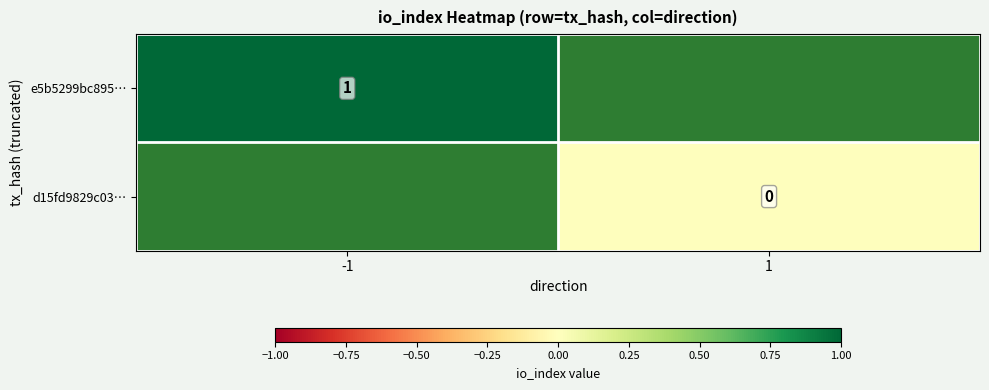

Rank the series by their average value, from lowest to highest.

e5b5299bc895…, d15fd9829c03…